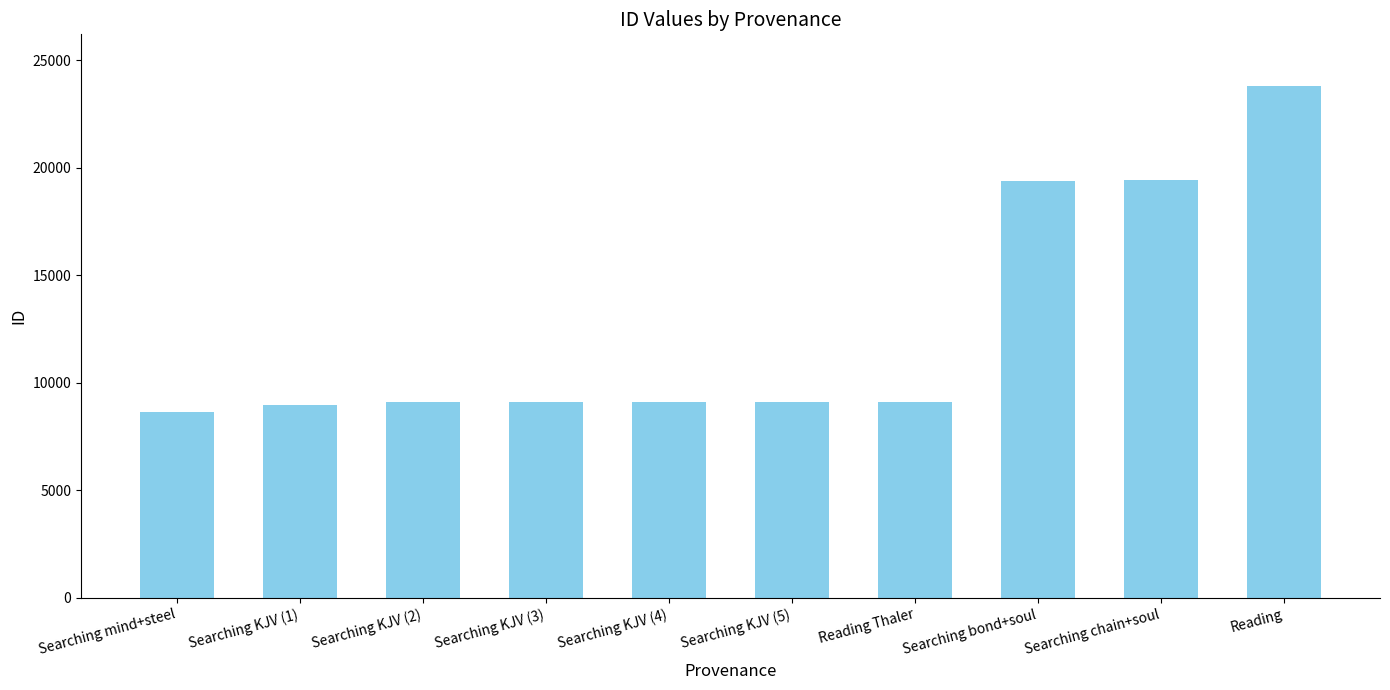

The value at Searching bond+soul is 33109. True or false?

False